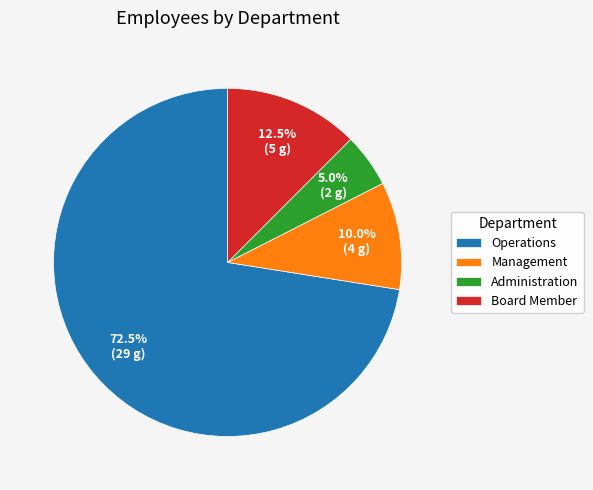

Rank the categories by value from highest to lowest.

Operations, Board Member, Management, Administration